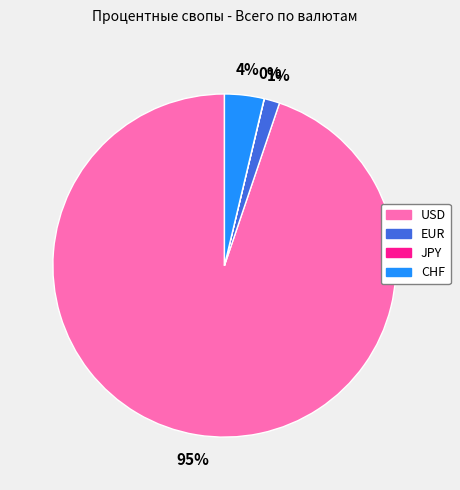

Is there any slice that represents more than half of the pie?

Yes